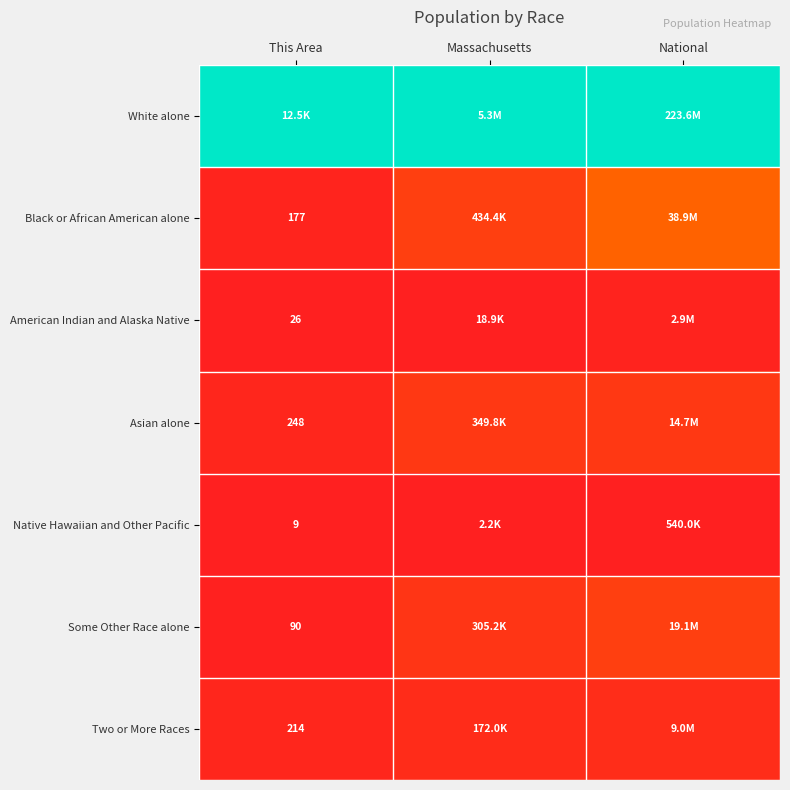

Which series has the largest total across all categories?

White alone